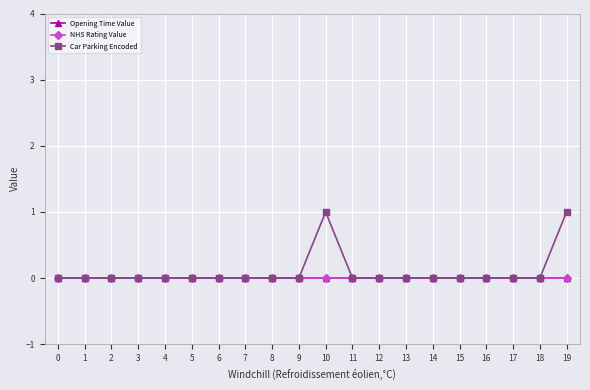

Is this an area chart (filled region under the line)?

No